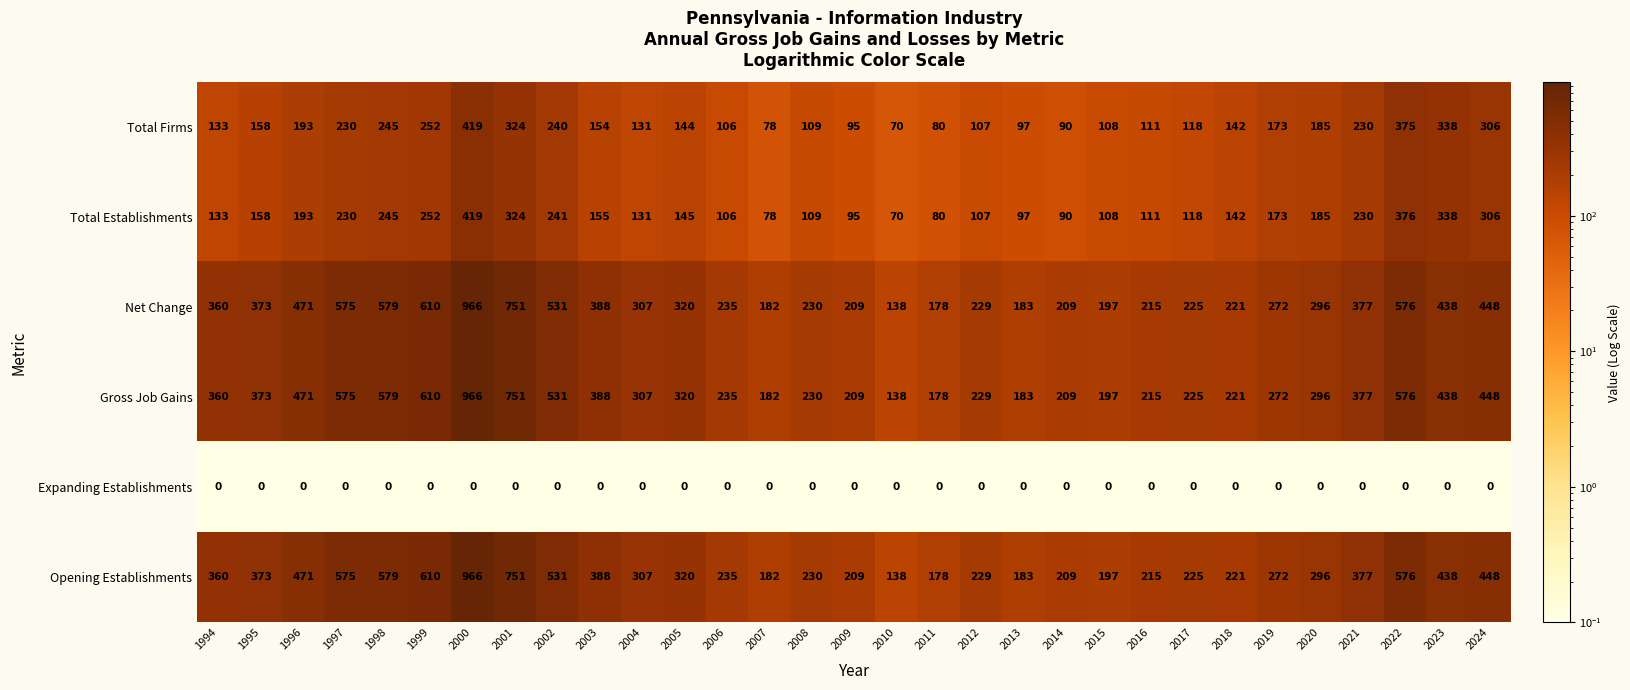

Is it true that Gross Job Gains equals 209 at 2009?

True